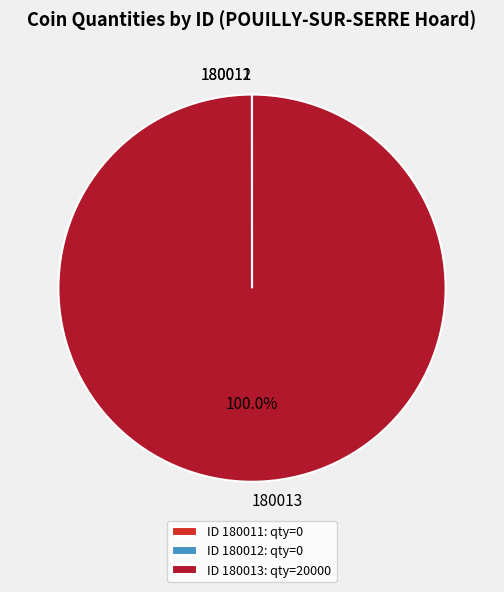

Does 180013 represent more than half of the total?

Yes